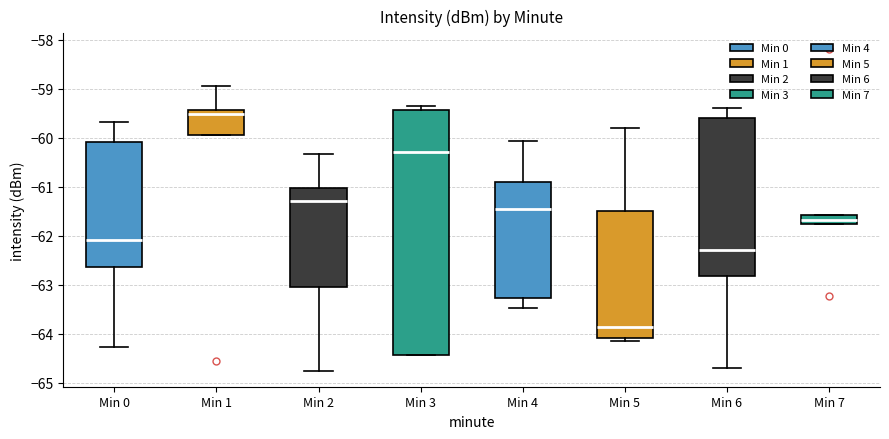

Reading left to right, transcribe this box plot: for each box, give where its median line is, the range the box spans, and where its two whiskers end, as read against the y-axis. The values are not printed on the chart, so give them approximately, as read against the axis.

Min 0: median -62.1, box -62.6 to -60.1, whiskers -64.3 to -59.7
Min 1: median -59.5, box -59.9 to -59.4, whiskers -59.9 to -58.9
Min 2: median -61.3, box -63.0 to -61.0, whiskers -64.7 to -60.3
Min 3: median -60.3, box -64.4 to -59.4, whiskers -64.4 to -59.3
Min 4: median -61.4, box -63.3 to -60.9, whiskers -63.5 to -60.1
Min 5: median -63.9, box -64.1 to -61.5, whiskers -64.1 (just below the box's lower edge) to -59.8
Min 6: median -62.3, box -62.8 to -59.6, whiskers -64.7 to -59.4
Min 7: median -61.7, box -61.8 to -61.6, whiskers -61.8 to -61.6